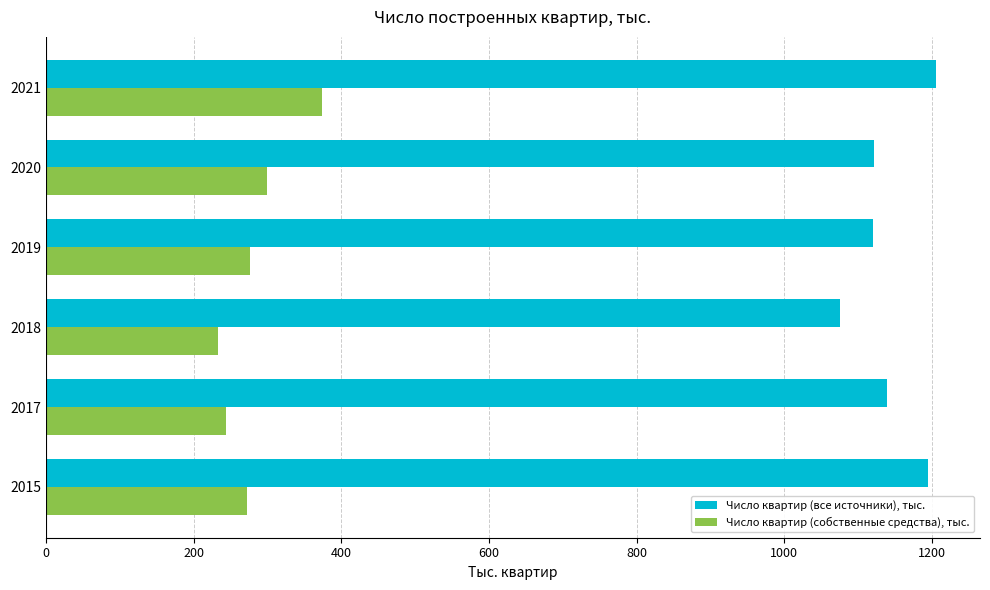

What is the difference between the second highest and minimum values in the Число квартир (собственные средства), тыс. series?

66